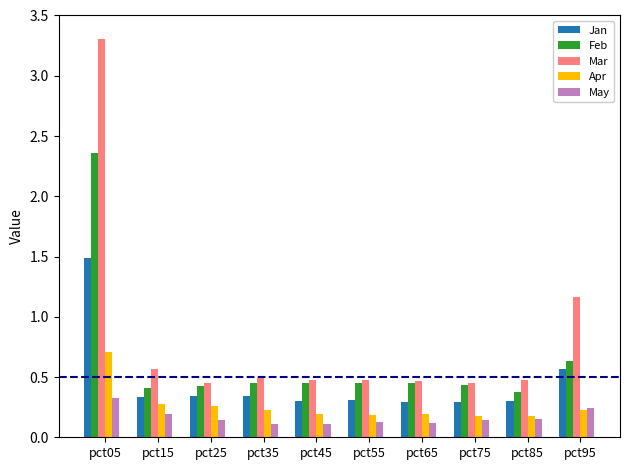

The Feb series shows 0.7 at pct45. True or false?

False